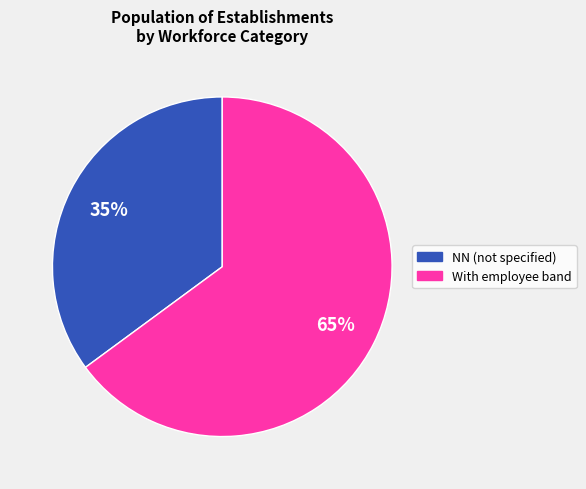

To the nearest percent, what is the average slice percentage?

50%